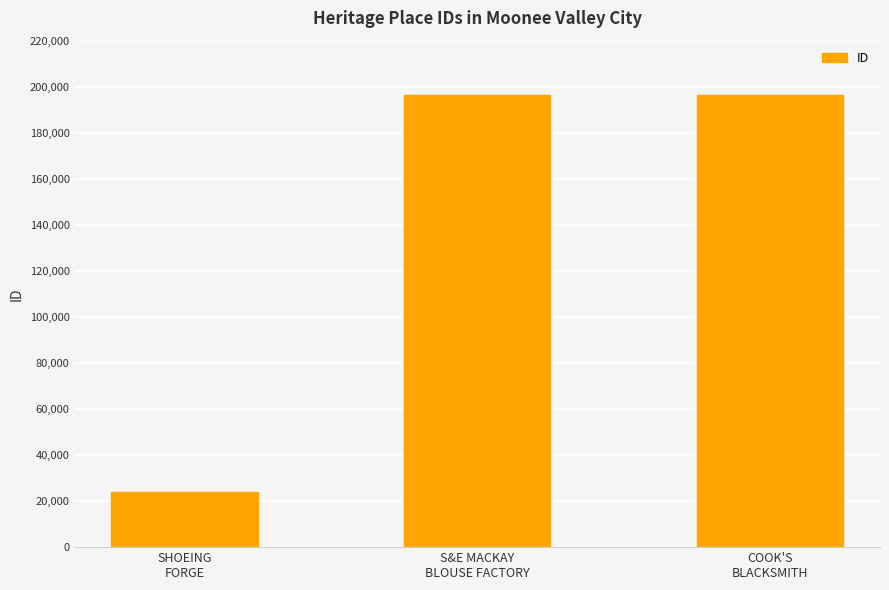

What is the maximum value shown in the chart?

196404